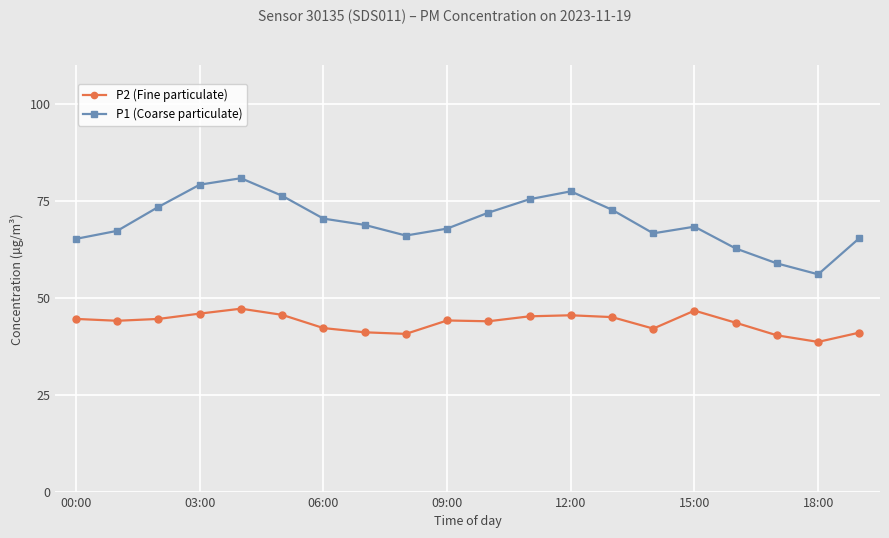

What is the highest value of the P1 (Coarse particulate) series?

80.8